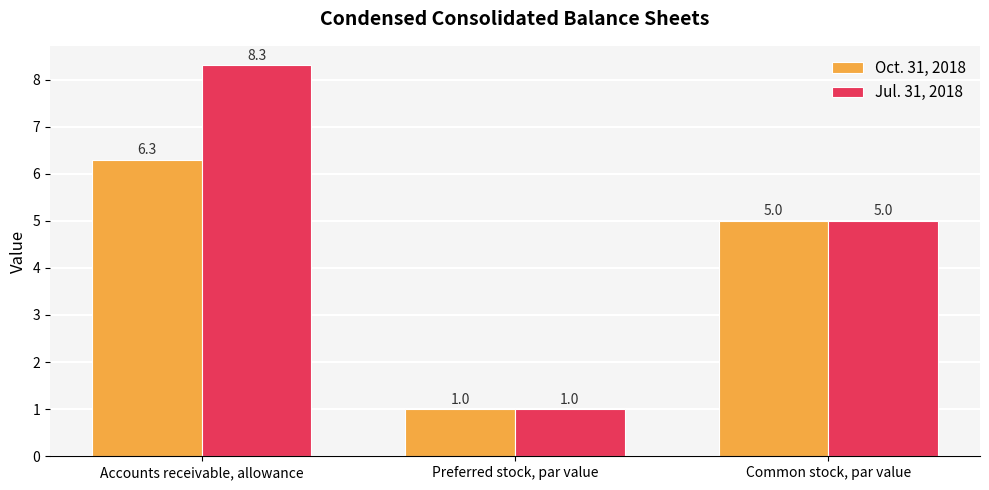

Which series has the largest total across all categories?

Jul. 31, 2018